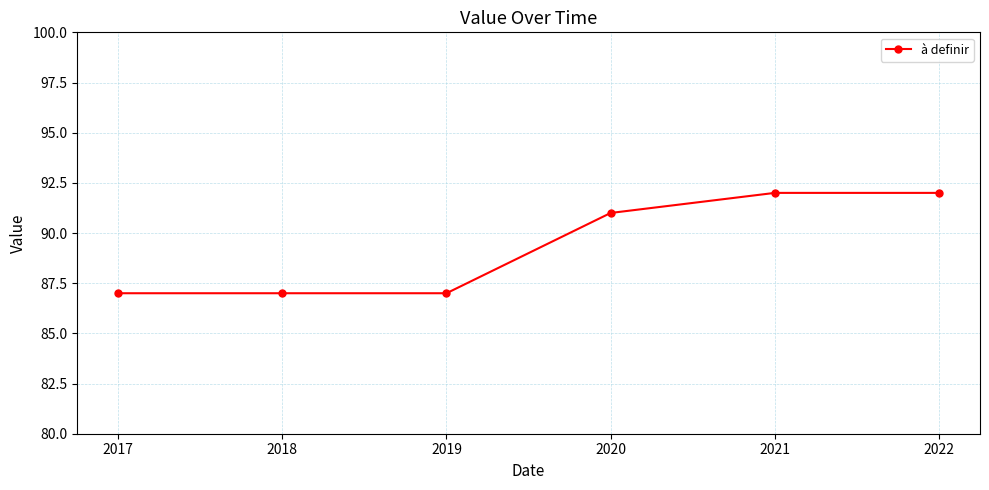

What is the average value?

89